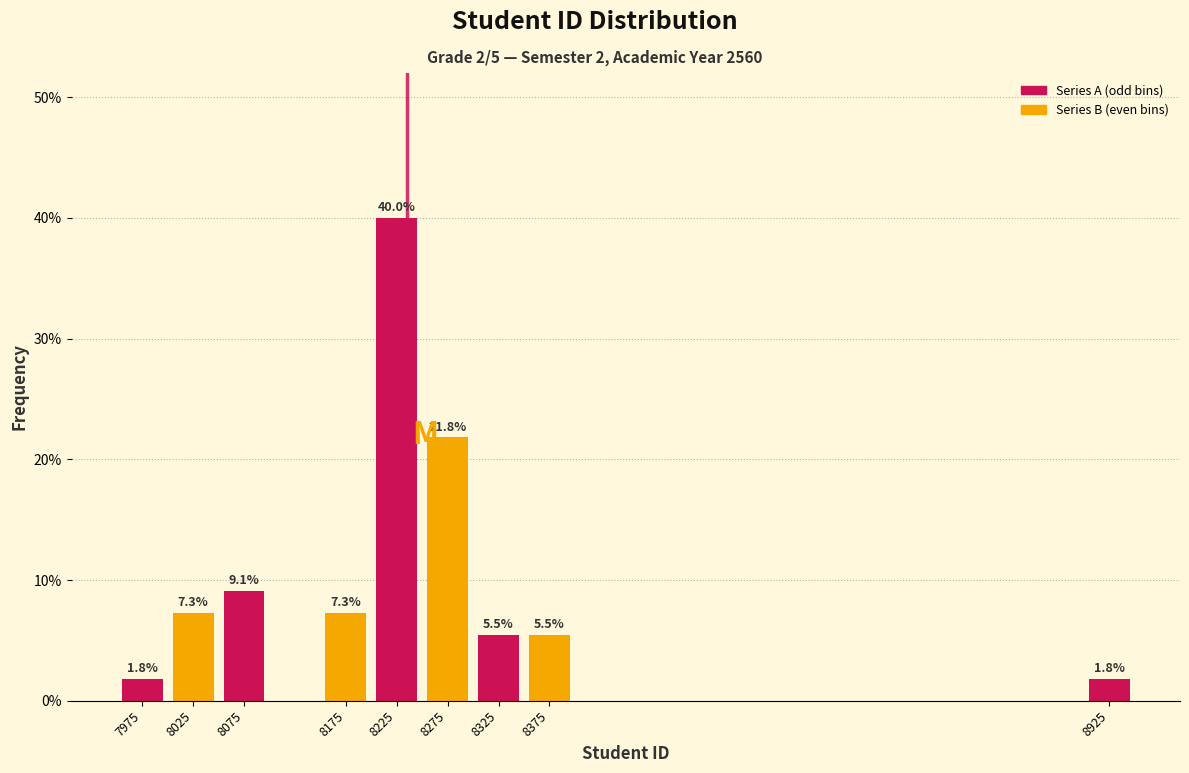

Reading left to right, list all the values displayed in this chart.

7975=1.8	8025=7.3	8075=9.1	8175=7.3	8225=40.0	8275=21.8	8325=5.5	8375=5.5	8925=1.8